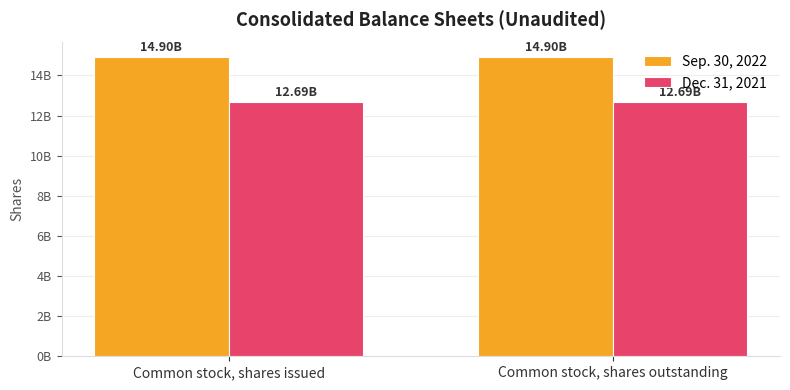

Rank the series by their average value, from lowest to highest.

Dec. 31, 2021, Sep. 30, 2022